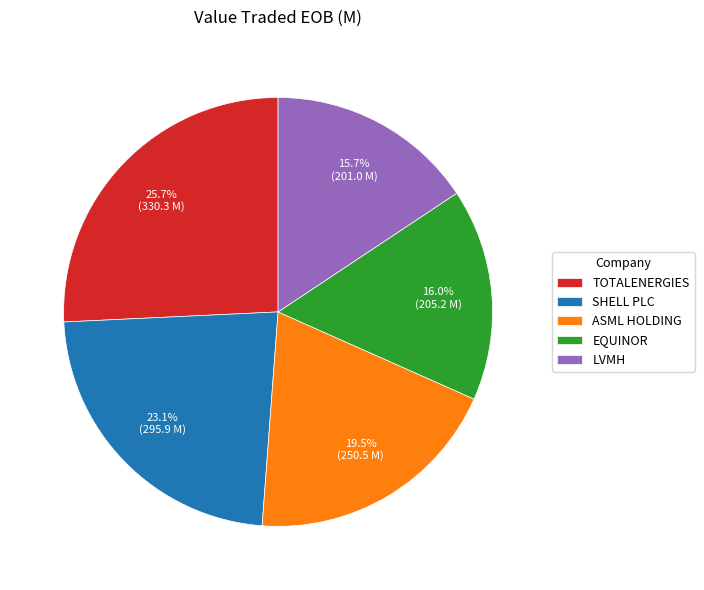

How much of the chart is everything except EQUINOR?

84.0%